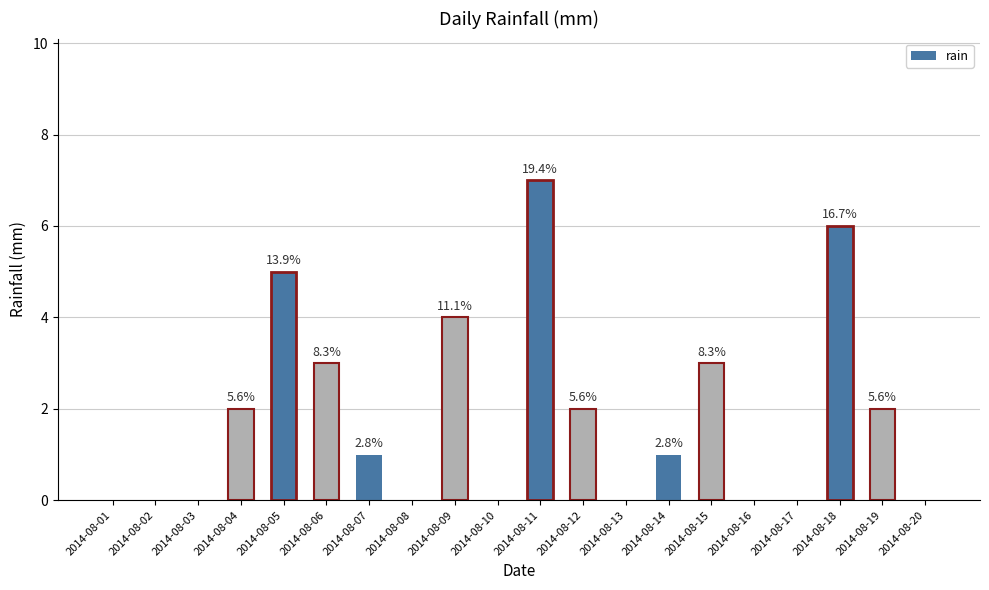

Are the bars horizontal?

No